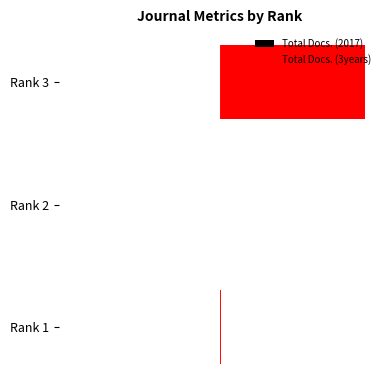

Which series has the largest total across all categories?

Total Docs. (3years)